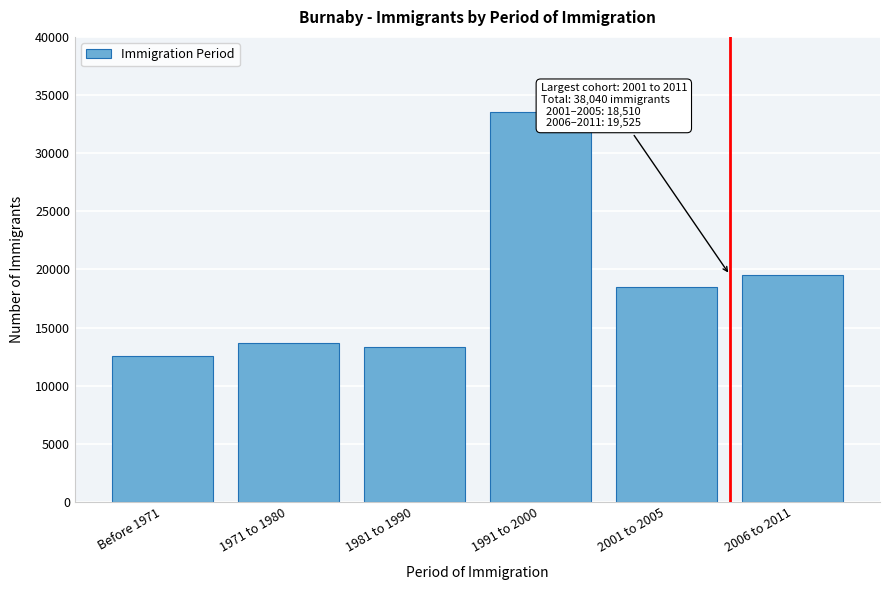

Reading right to left, transcribe all the data shown in this chart.

2006 to 2011=19525	2001 to 2005=18510	1991 to 2000=33580	1981 to 1990=13355	1971 to 1980=13680	Before 1971=12510